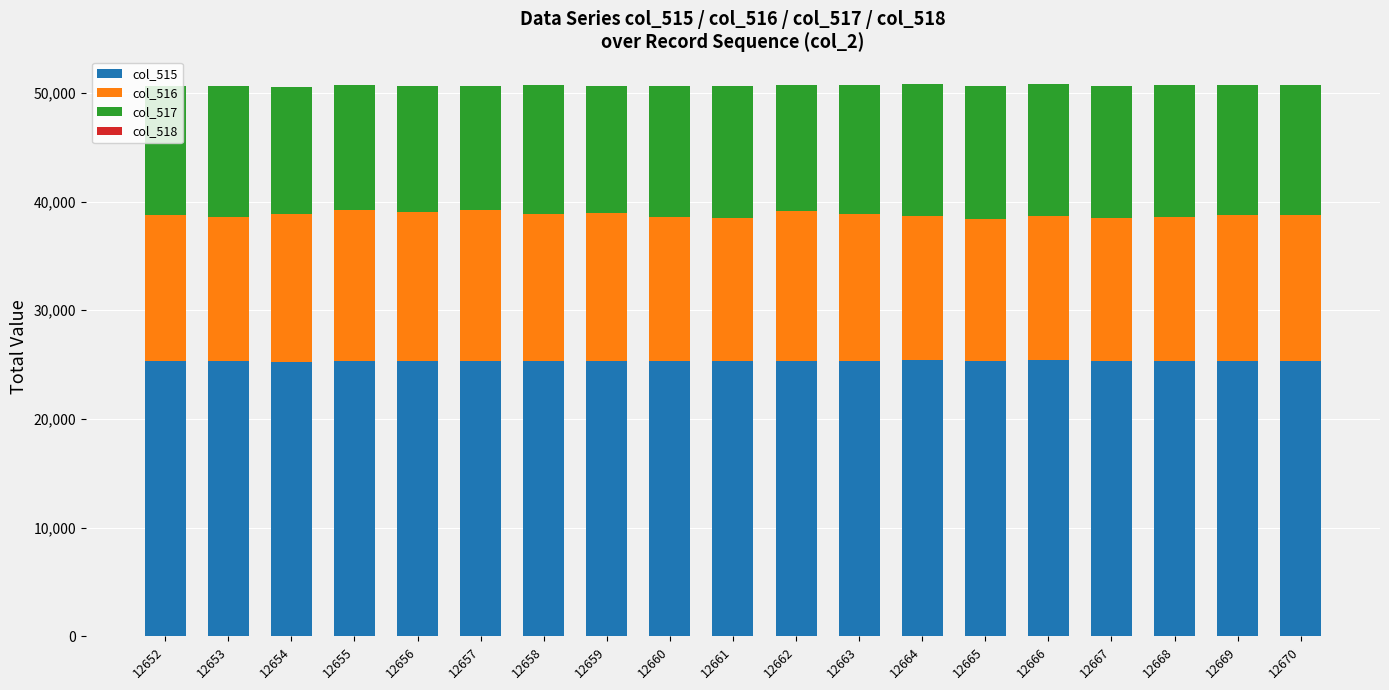

Count the number of data series in this chart.

4